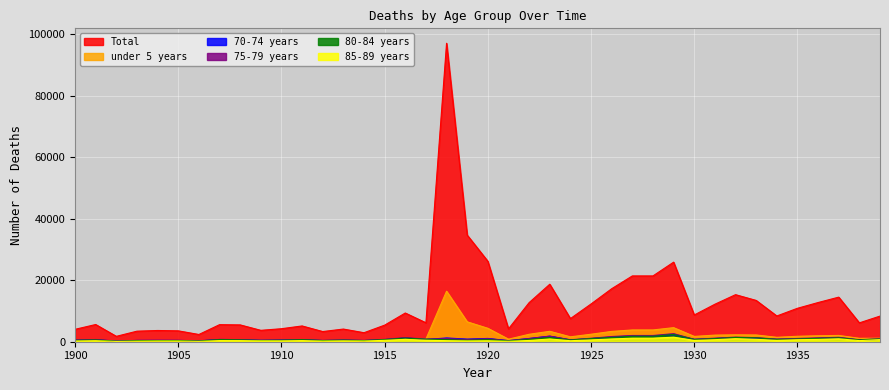

Reading right to left, what are all the values shown in this chart?

Total: 8332	6133	14496	12740	10873	8370	13426	15299	12190	8694	25868	21393	21393	17233	12274	7522	18691	12712	4179	26154	34667	97033	6157	9336	5389	2930	4117	3306	5129	4230	3703	5471	5545	2353	3540	3652	3429	1754	5595	4030
under 5 years: 1143	1105	2043	1936	1771	1437	2197	2249	2150	1727	4575	3826	3826	3356	2436	1591	3391	2418	827	4366	6472	16417	859	1039	645	287	429	351	485	410	434	479	479	272	349	307	277	185	480	371
70-74 years: 743	541	1185	1056	906	739	1117	1342	1039	755	2261	1850	1850	1494	995	587	1800	1049	341	1067	843	1225	723	1202	676	375	503	386	639	535	438	674	725	272	423	442	413	194	622	473
75-79 years: 950	653	1439	1248	1057	854	1314	1487	1151	788	2622	2026	2026	1691	1125	631	1825	1034	346	983	740	1032	847	1342	779	425	553	416	709	529	502	684	742	304	437	436	430	225	720	499
80-84 years: 912	588	1263	1092	888	759	1260	1383	1009	721	2362	1774	1774	1397	1030	550	1401	765	271	673	464	668	814	1179	691	380	515	386	664	488	416	601	683	237	385	371	354	178	588	461
85-89 years: 694	359	961	750	664	436	777	997	662	427	1477	1154	1154	893	592	329	897	408	134	303	259	341	479	766	453	225	282	205	363	277	275	359	358	108	222	227	167	92	330	232